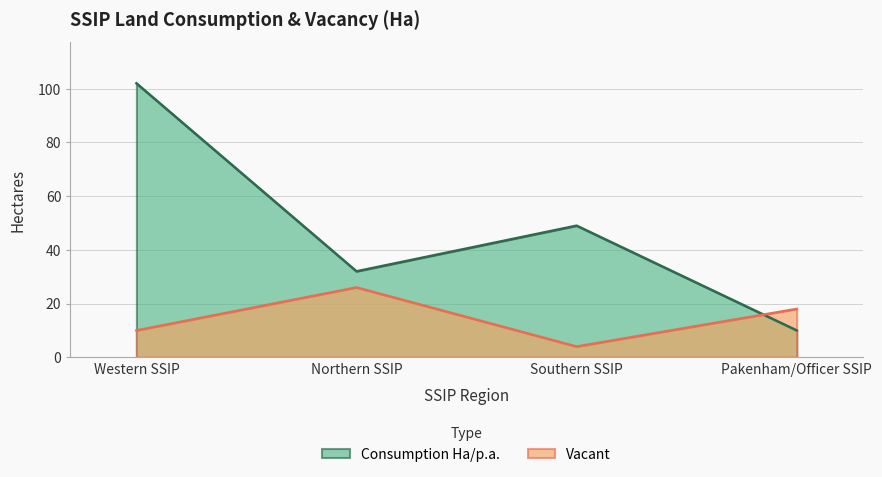

Rank the series by their maximum value, from highest to lowest.

Consumption Ha/p.a., Vacant